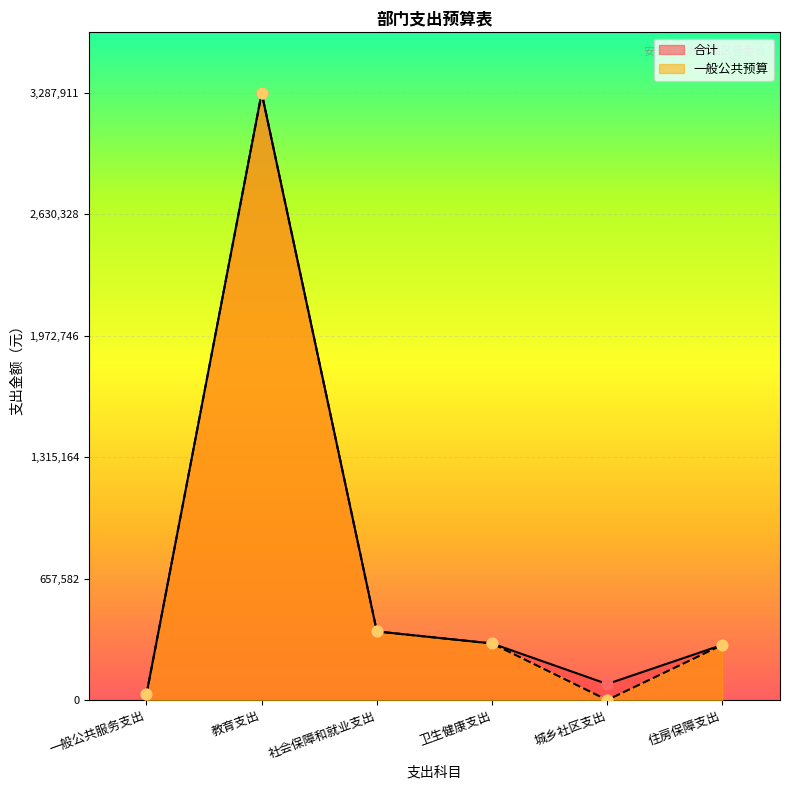

Is the value of 合计 at 一般公共服务支出 greater than the value of 一般公共预算 at 城乡社区支出?

Yes